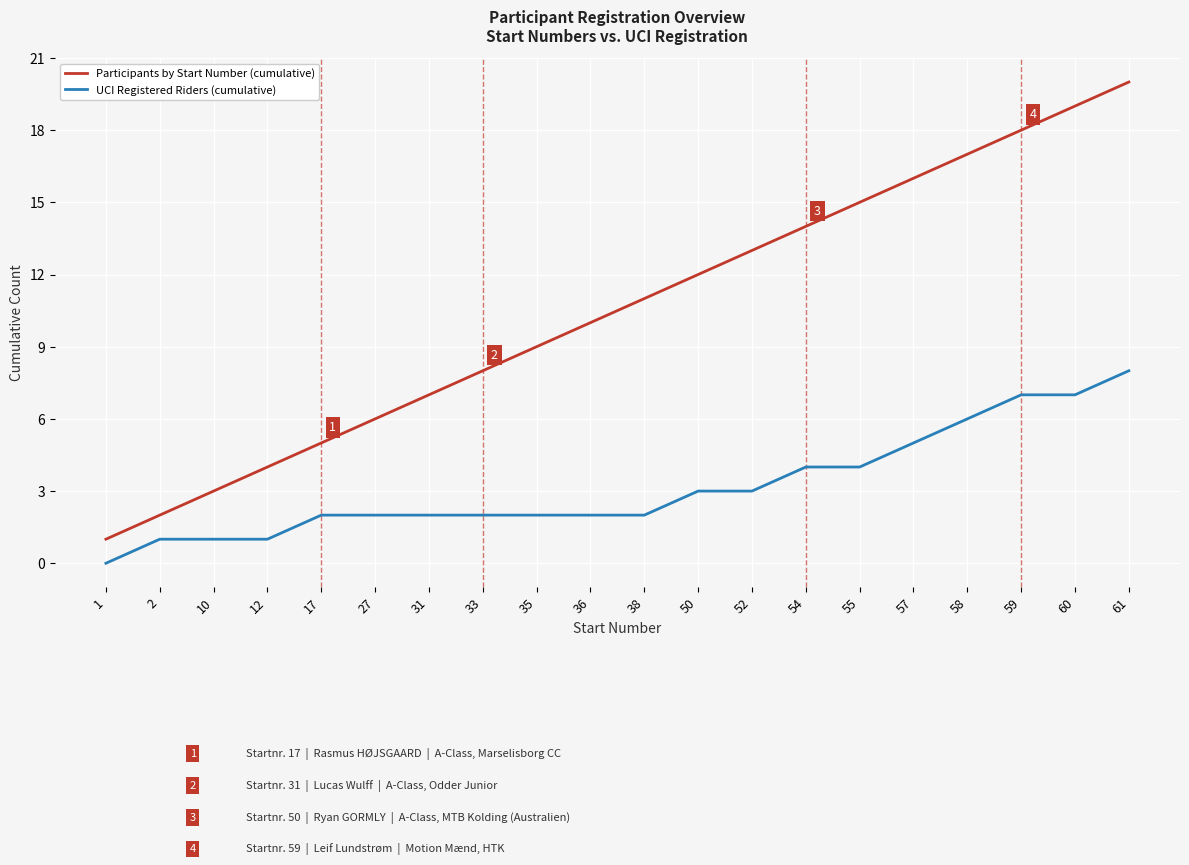

What is the difference between the highest and lowest values at 10?

2